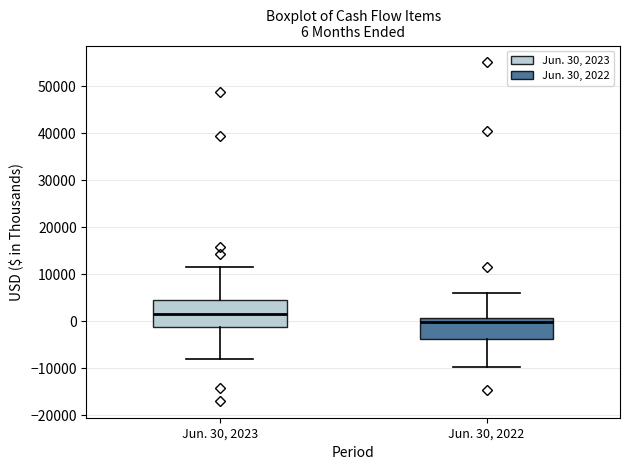

Which box has the highest median line?

Jun. 30, 2023